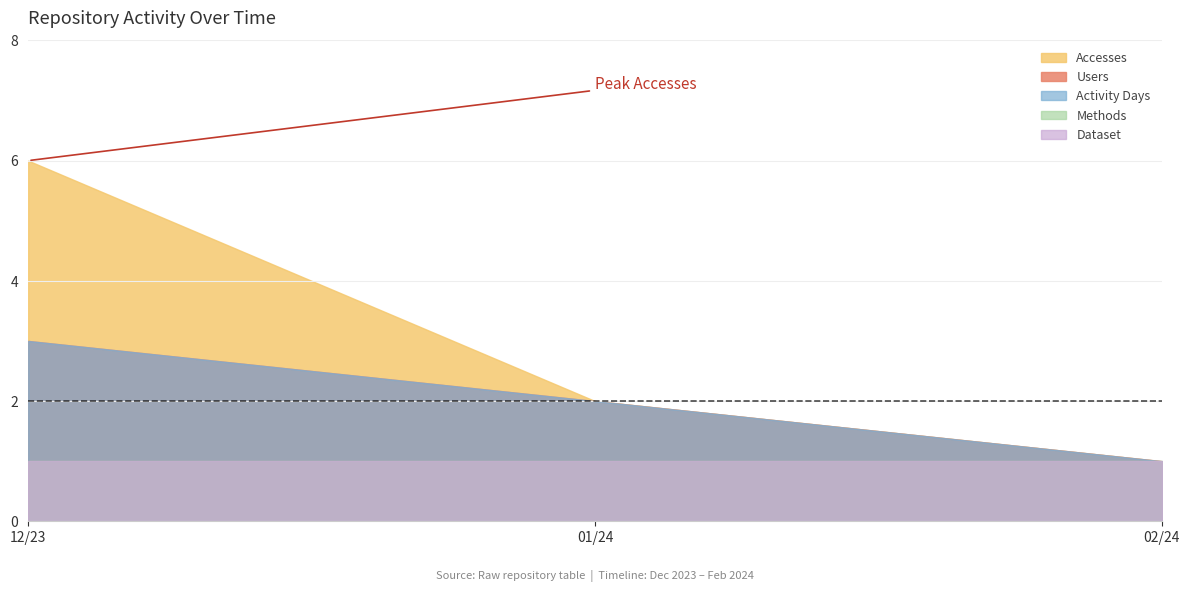

How many Users values are between 1 and 3?

3